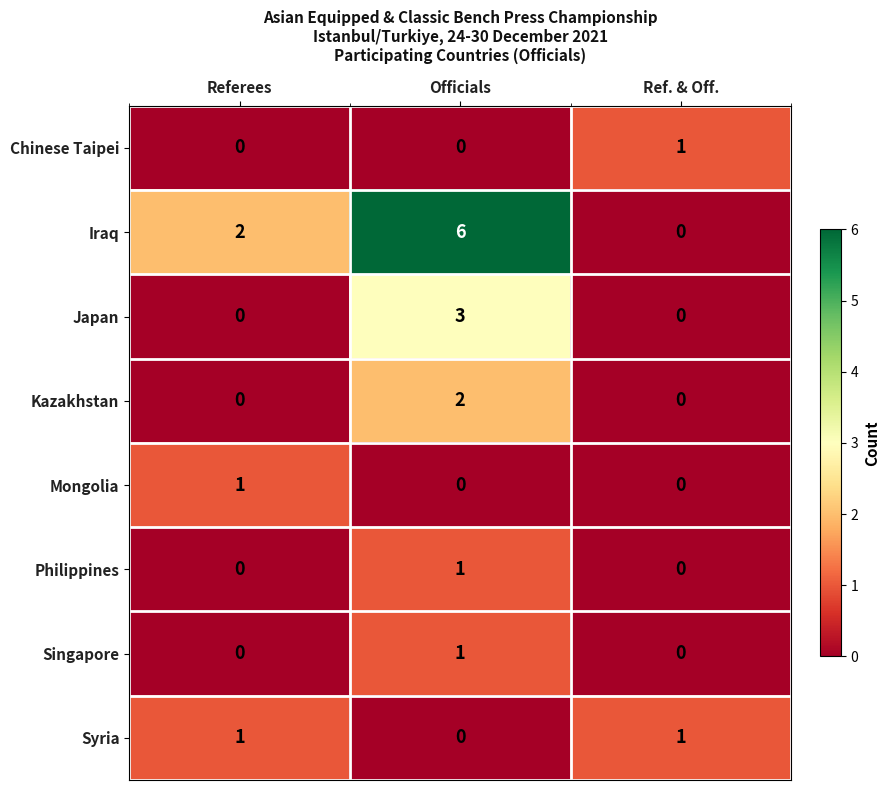

Which series has the largest range (max minus min)?

Iraq